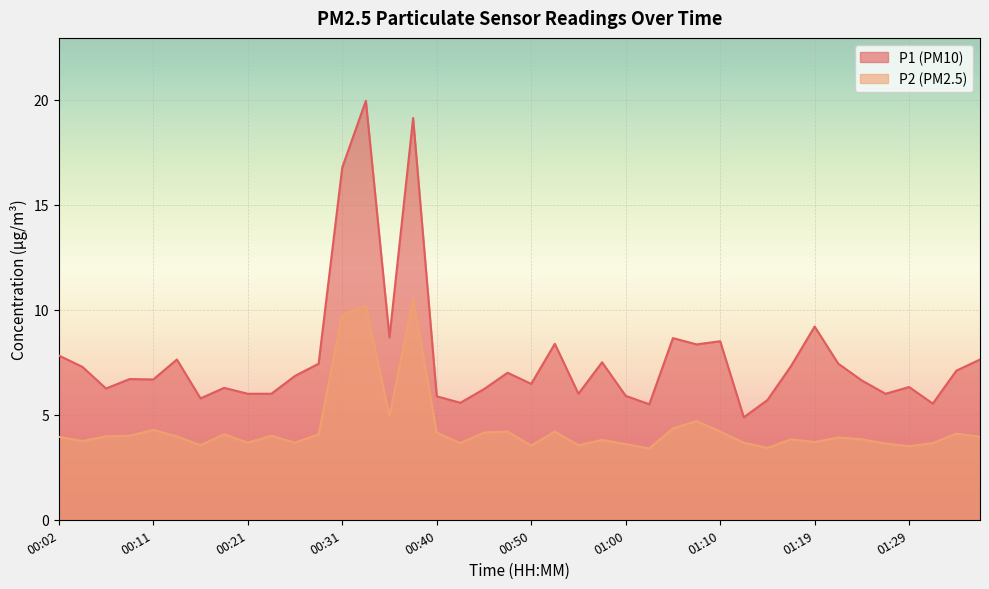

List the series in order of their peak value, highest first.

P1, P2